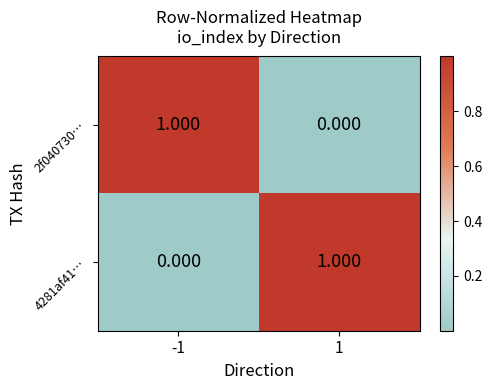

List the series in order of their peak value, lowest first.

2f040730…, 4281af41…